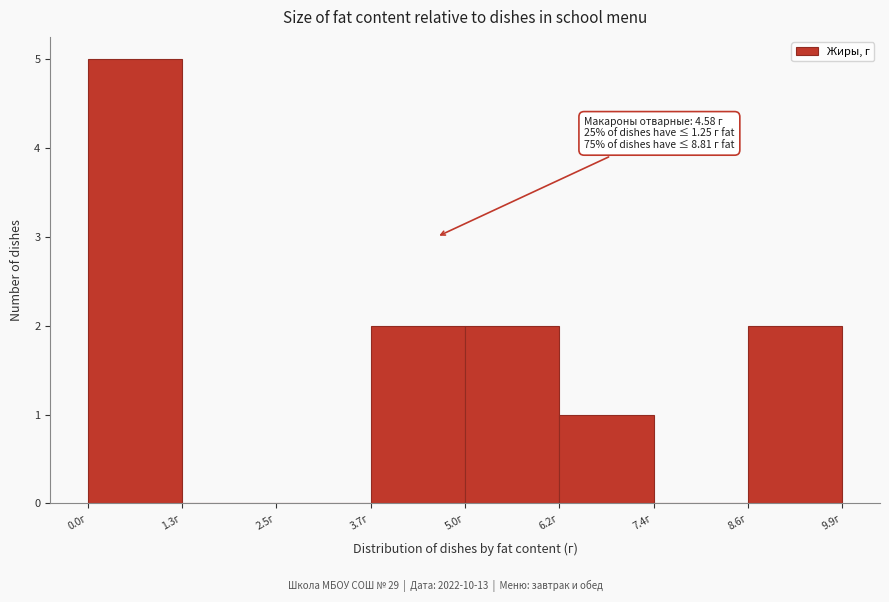

Over which range of the x-axis is the bar tallest?

0.0 to 1.2